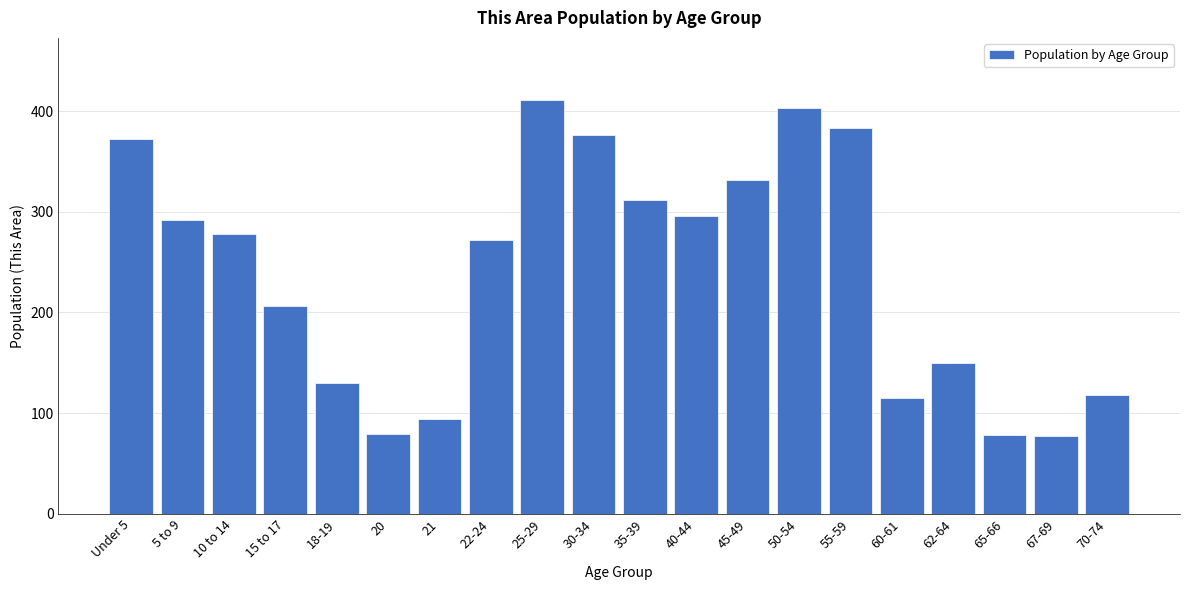

What is the greatest value displayed?

411